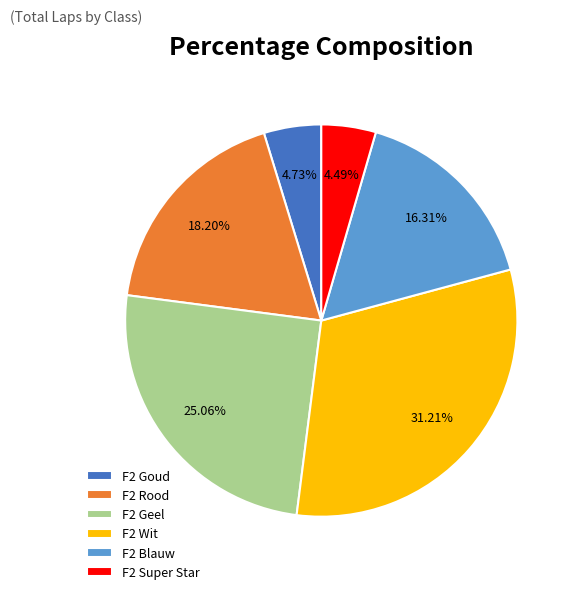

To the nearest percent, what is the difference between the largest and smallest slice percentages?

27%